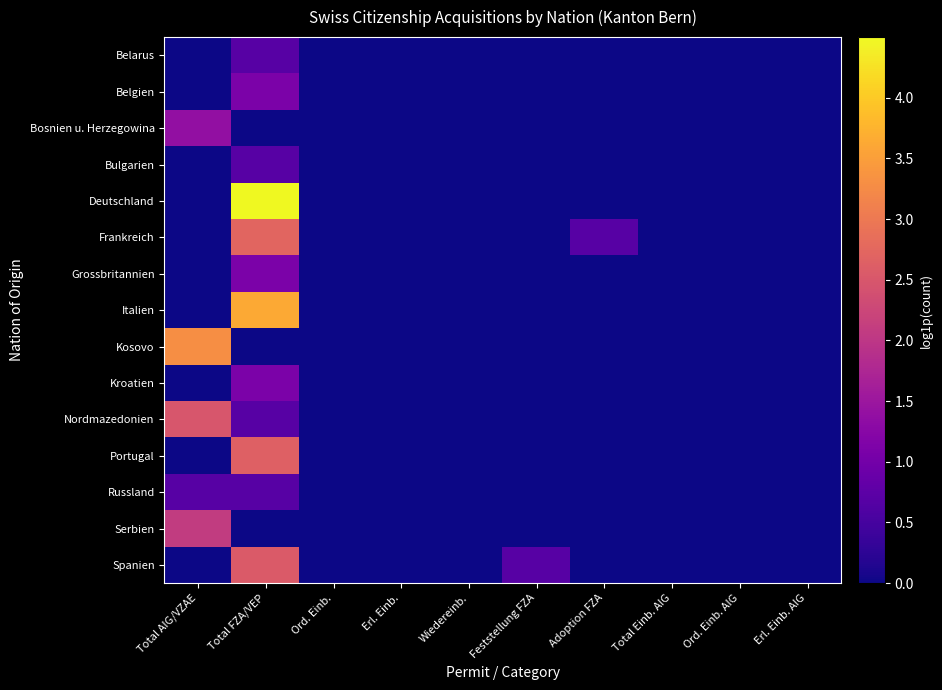

Reading right to left, extract all data points from this chart.

Belarus: Erl. Einb. AIG=0.0	Ord. Einb. AIG=0.0	Total Einb. AIG=0.0	Adoption FZA=0.0	Feststellung FZA=0.0	Wiedereinb.=0.0	Erl. Einb.=0.0	Ord. Einb.=0.0	Total FZA/VEP=0.7	Total AIG/VZAE=0.0
Belgien: Erl. Einb. AIG=0.0	Ord. Einb. AIG=0.0	Total Einb. AIG=0.0	Adoption FZA=0.0	Feststellung FZA=0.0	Wiedereinb.=0.0	Erl. Einb.=0.0	Ord. Einb.=0.0	Total FZA/VEP=1.1	Total AIG/VZAE=0.0
Bosnien u. Herzegowina: Erl. Einb. AIG=0.0	Ord. Einb. AIG=0.0	Total Einb. AIG=0.0	Adoption FZA=0.0	Feststellung FZA=0.0	Wiedereinb.=0.0	Erl. Einb.=0.0	Ord. Einb.=0.0	Total FZA/VEP=0.0	Total AIG/VZAE=1.4
Bulgarien: Erl. Einb. AIG=0.0	Ord. Einb. AIG=0.0	Total Einb. AIG=0.0	Adoption FZA=0.0	Feststellung FZA=0.0	Wiedereinb.=0.0	Erl. Einb.=0.0	Ord. Einb.=0.0	Total FZA/VEP=0.7	Total AIG/VZAE=0.0
Deutschland: Erl. Einb. AIG=0.0	Ord. Einb. AIG=0.0	Total Einb. AIG=0.0	Adoption FZA=0.0	Feststellung FZA=0.0	Wiedereinb.=0.0	Erl. Einb.=0.0	Ord. Einb.=0.0	Total FZA/VEP=4.5	Total AIG/VZAE=0.0
Frankreich: Erl. Einb. AIG=0.0	Ord. Einb. AIG=0.0	Total Einb. AIG=0.0	Adoption FZA=0.7	Feststellung FZA=0.0	Wiedereinb.=0.0	Erl. Einb.=0.0	Ord. Einb.=0.0	Total FZA/VEP=2.7	Total AIG/VZAE=0.0
Grossbritannien: Erl. Einb. AIG=0.0	Ord. Einb. AIG=0.0	Total Einb. AIG=0.0	Adoption FZA=0.0	Feststellung FZA=0.0	Wiedereinb.=0.0	Erl. Einb.=0.0	Ord. Einb.=0.0	Total FZA/VEP=1.1	Total AIG/VZAE=0.0
Italien: Erl. Einb. AIG=0.0	Ord. Einb. AIG=0.0	Total Einb. AIG=0.0	Adoption FZA=0.0	Feststellung FZA=0.0	Wiedereinb.=0.0	Erl. Einb.=0.0	Ord. Einb.=0.0	Total FZA/VEP=3.6	Total AIG/VZAE=0.0
Kosovo: Erl. Einb. AIG=0.0	Ord. Einb. AIG=0.0	Total Einb. AIG=0.0	Adoption FZA=0.0	Feststellung FZA=0.0	Wiedereinb.=0.0	Erl. Einb.=0.0	Ord. Einb.=0.0	Total FZA/VEP=0.0	Total AIG/VZAE=3.3
Kroatien: Erl. Einb. AIG=0.0	Ord. Einb. AIG=0.0	Total Einb. AIG=0.0	Adoption FZA=0.0	Feststellung FZA=0.0	Wiedereinb.=0.0	Erl. Einb.=0.0	Ord. Einb.=0.0	Total FZA/VEP=1.1	Total AIG/VZAE=0.0
Nordmazedonien: Erl. Einb. AIG=0.0	Ord. Einb. AIG=0.0	Total Einb. AIG=0.0	Adoption FZA=0.0	Feststellung FZA=0.0	Wiedereinb.=0.0	Erl. Einb.=0.0	Ord. Einb.=0.0	Total FZA/VEP=0.7	Total AIG/VZAE=2.5
Portugal: Erl. Einb. AIG=0.0	Ord. Einb. AIG=0.0	Total Einb. AIG=0.0	Adoption FZA=0.0	Feststellung FZA=0.0	Wiedereinb.=0.0	Erl. Einb.=0.0	Ord. Einb.=0.0	Total FZA/VEP=2.6	Total AIG/VZAE=0.0
Russland: Erl. Einb. AIG=0.0	Ord. Einb. AIG=0.0	Total Einb. AIG=0.0	Adoption FZA=0.0	Feststellung FZA=0.0	Wiedereinb.=0.0	Erl. Einb.=0.0	Ord. Einb.=0.0	Total FZA/VEP=0.7	Total AIG/VZAE=0.7
Serbien: Erl. Einb. AIG=0.0	Ord. Einb. AIG=0.0	Total Einb. AIG=0.0	Adoption FZA=0.0	Feststellung FZA=0.0	Wiedereinb.=0.0	Erl. Einb.=0.0	Ord. Einb.=0.0	Total FZA/VEP=0.0	Total AIG/VZAE=2.1
Spanien: Erl. Einb. AIG=0.0	Ord. Einb. AIG=0.0	Total Einb. AIG=0.0	Adoption FZA=0.0	Feststellung FZA=0.7	Wiedereinb.=0.0	Erl. Einb.=0.0	Ord. Einb.=0.0	Total FZA/VEP=2.6	Total AIG/VZAE=0.0